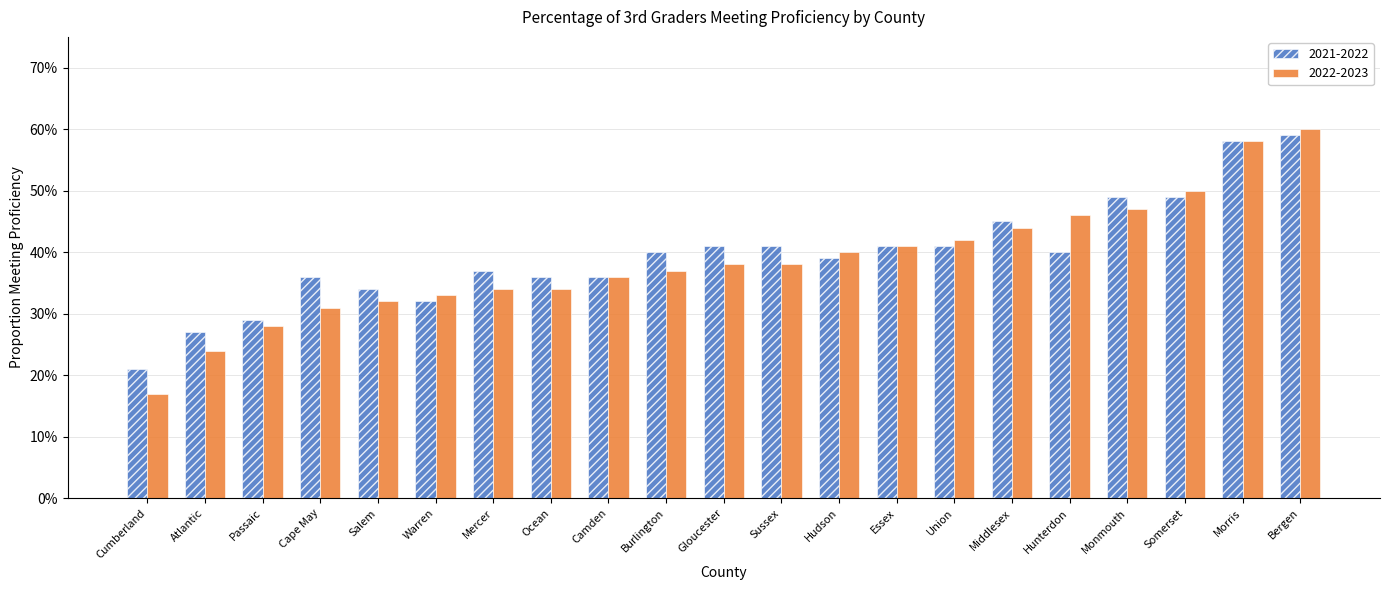

Which label corresponds to the smallest value in the chart?

Cumberland